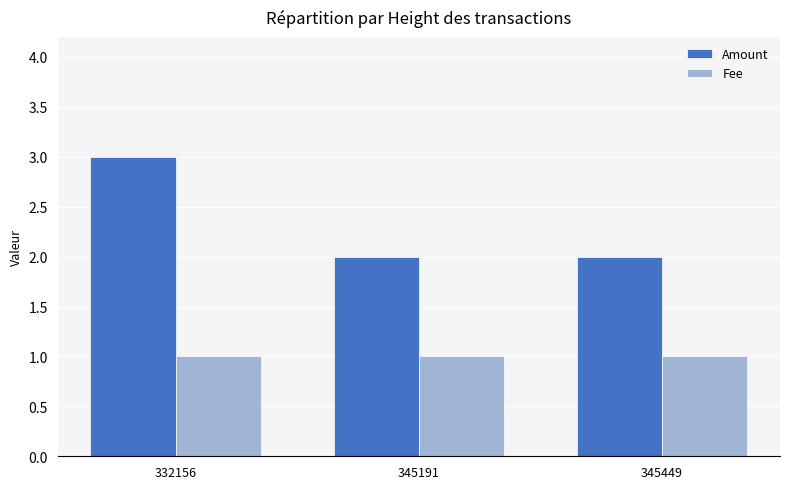

Which series has the largest range (max minus min)?

Amount